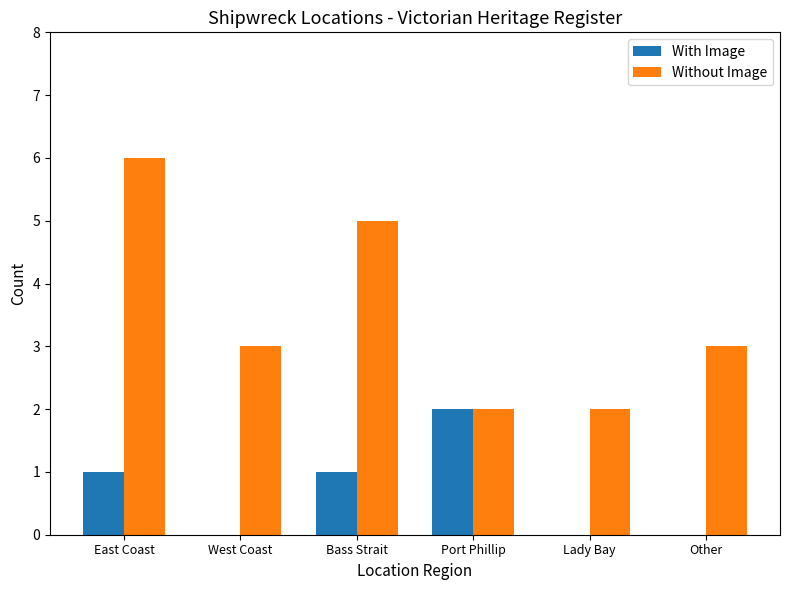

How many series are shown in this chart?

2